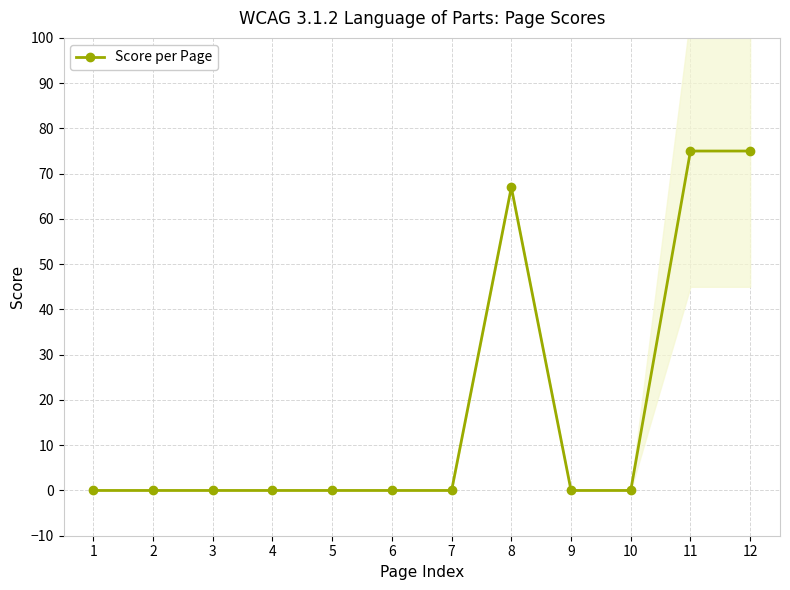

What is the difference between the second highest and second lowest values?

75